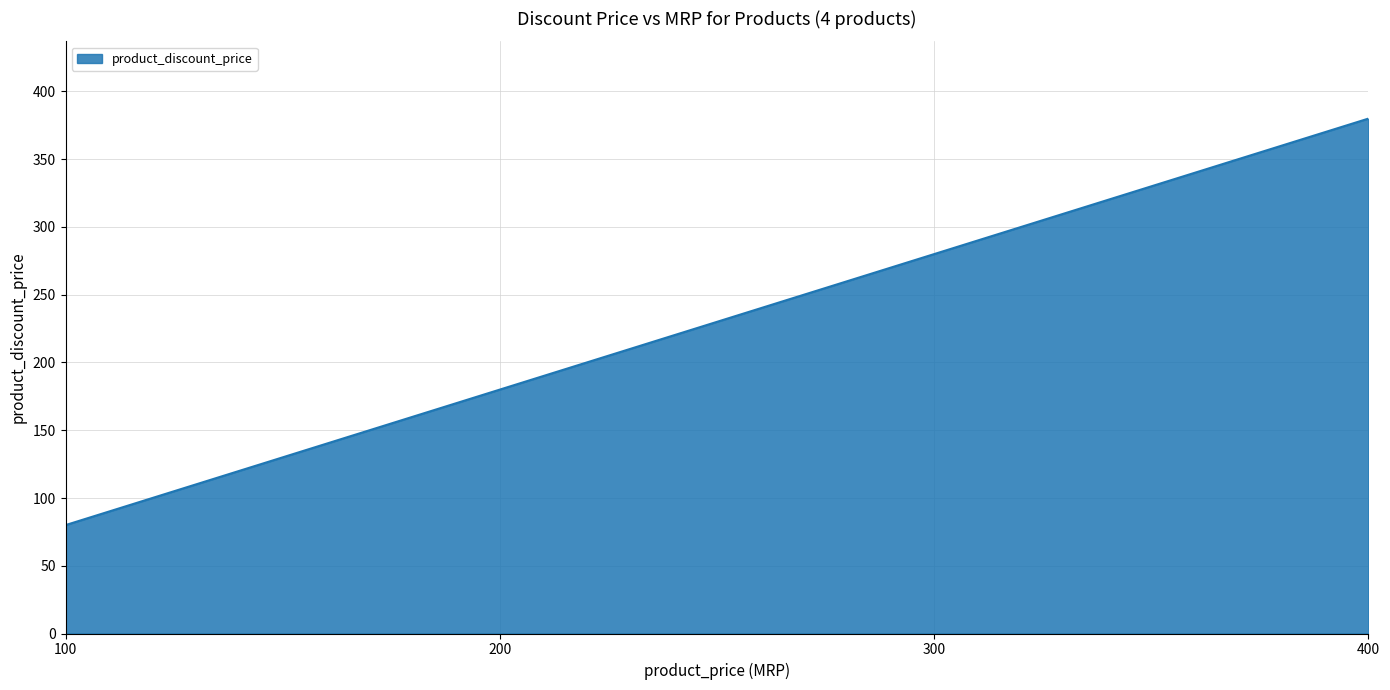

Is it true that the value at 100 is 80?

True